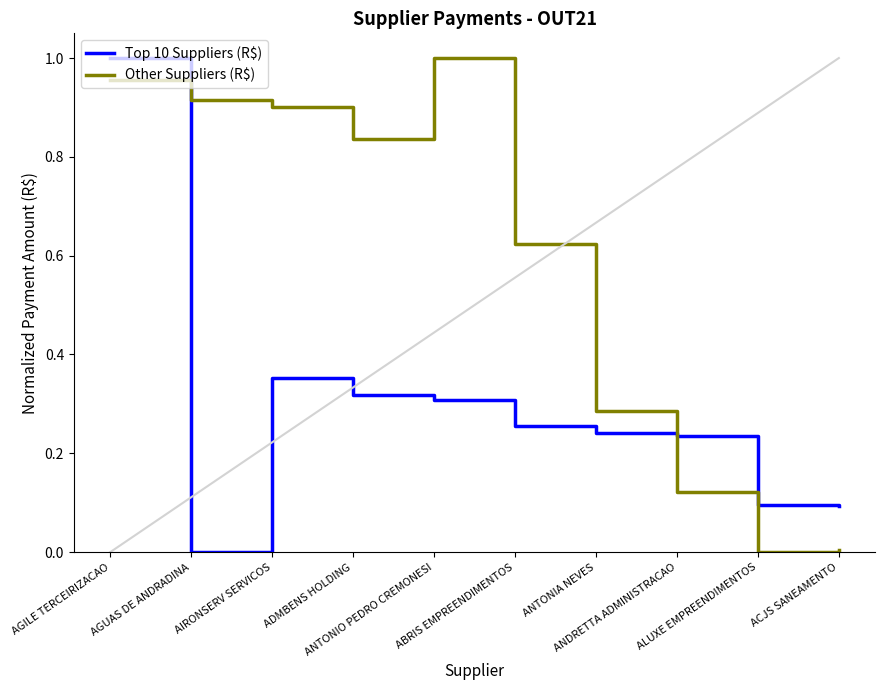

Rank the series at ALUXE EMPREENDIMENTOS from highest to lowest value.

Top 10 Suppliers (R$), Other Suppliers (R$)